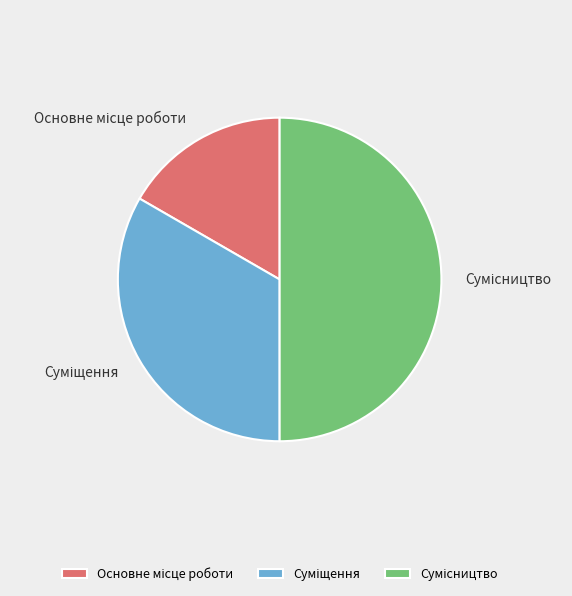

What is the change in value from Суміщення to Сумісництво?

+1